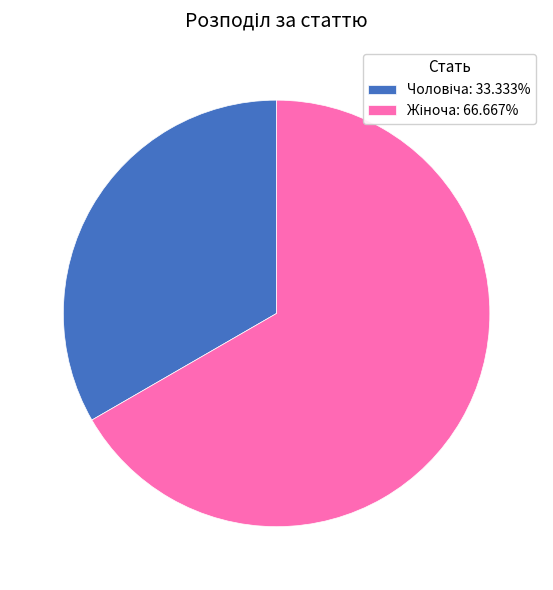

Is there any slice that represents more than half of the pie?

Yes